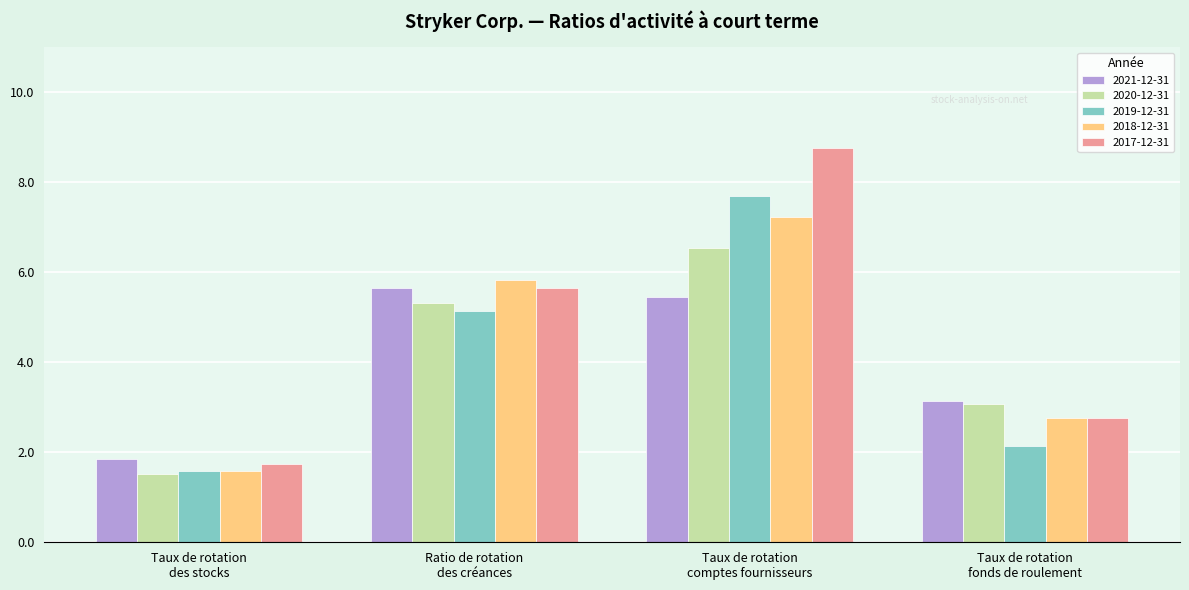

What is the difference between the highest and lowest values at Taux de rotation
fonds de roulement?

1.0